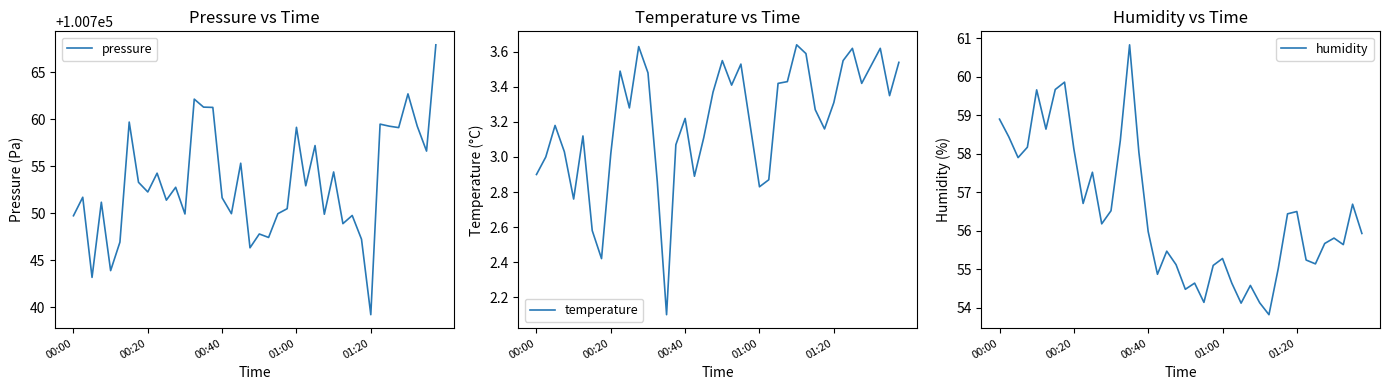

What is the highest value of the pressure series?

100767.9